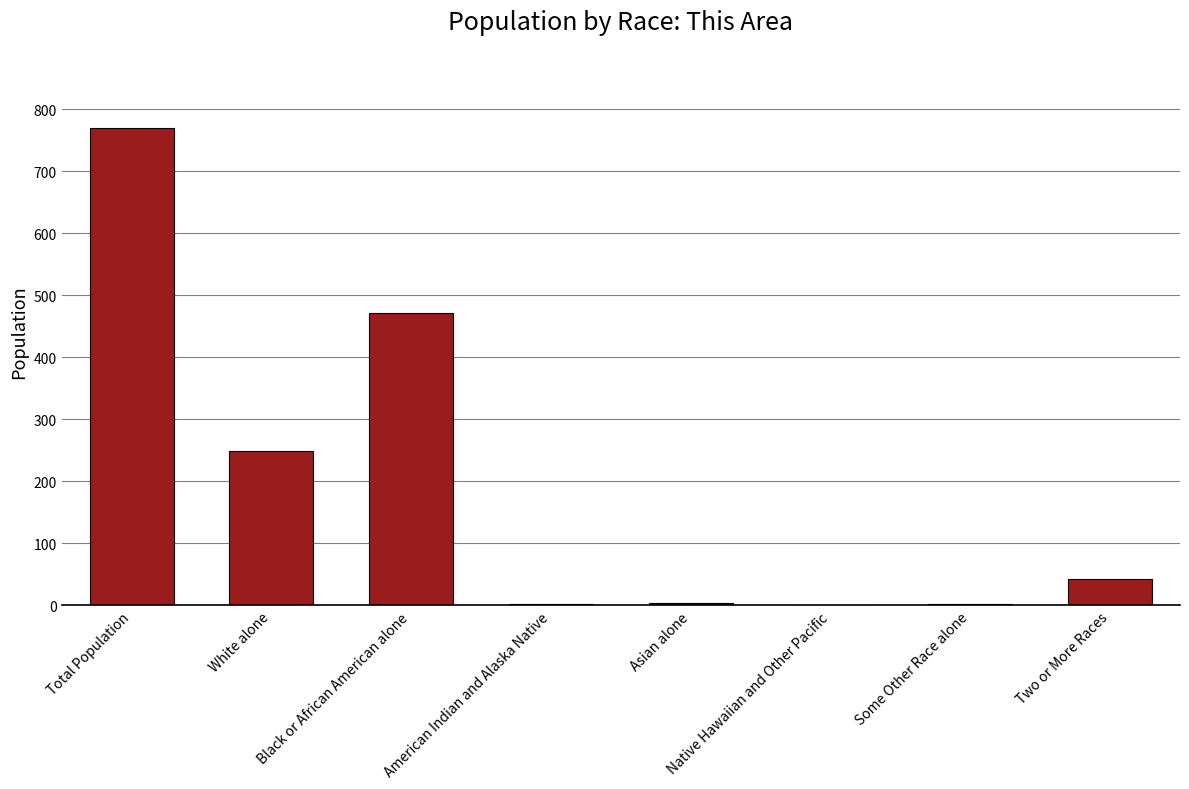

What is the sum of all values?

1538